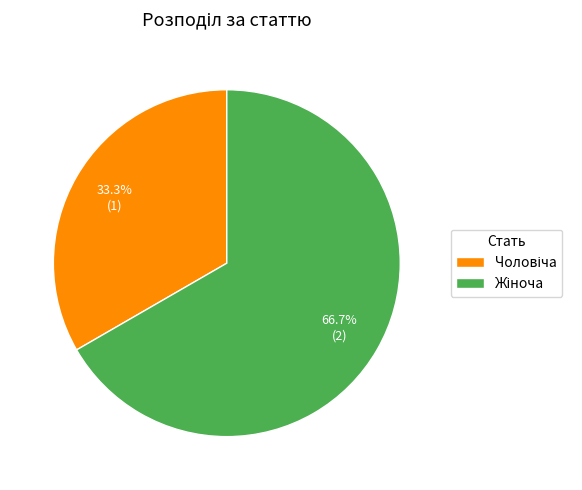

Does any single category account for the majority?

Yes